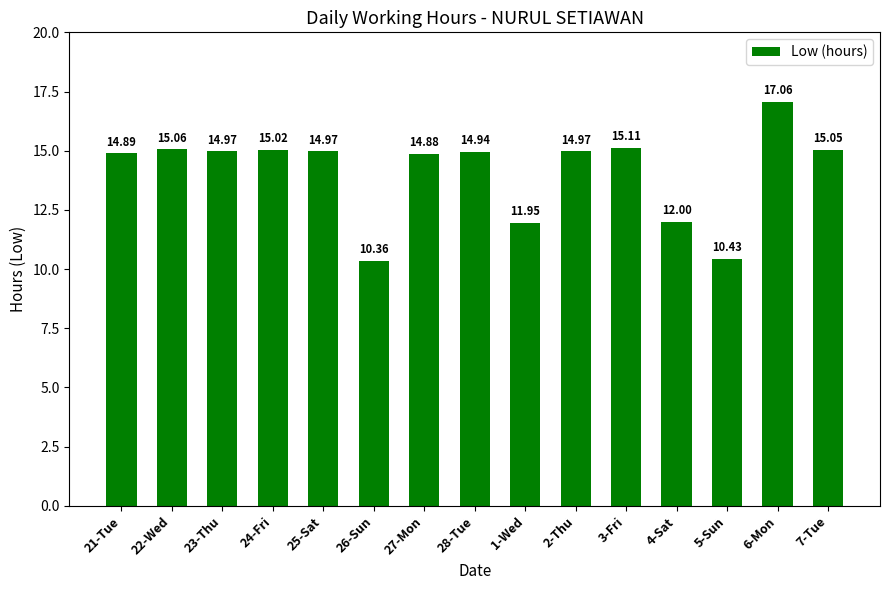

Approximately how many times larger is the value at 22-Wed compared to 25-Sat?

1.0